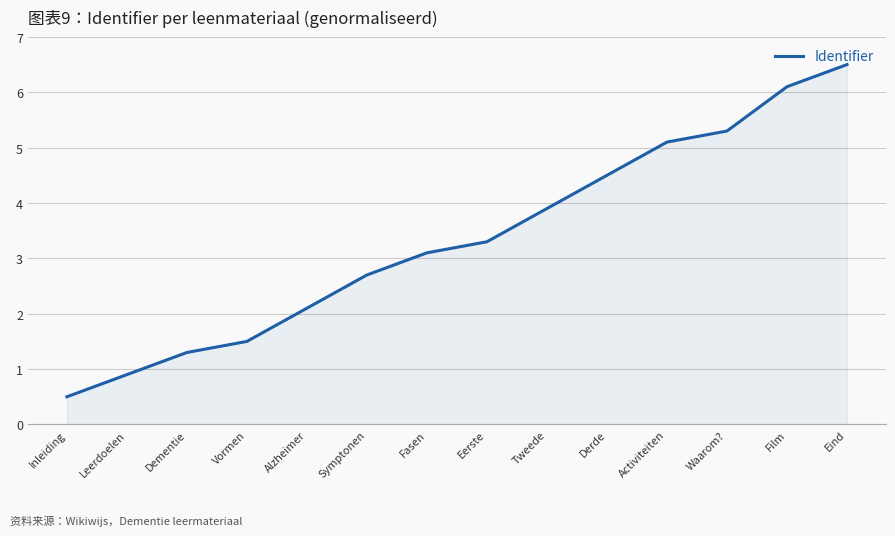

What is the minimum value shown in the chart?

0.5